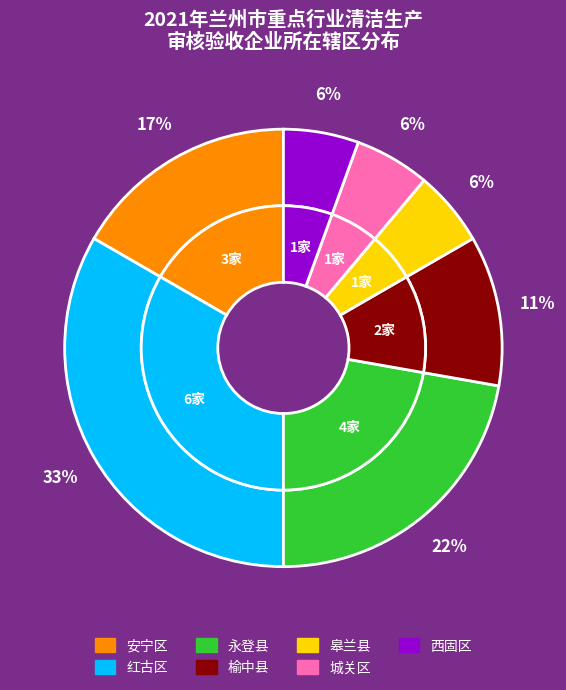

To the nearest percent, what is the difference between the largest and smallest slice percentages?

28%